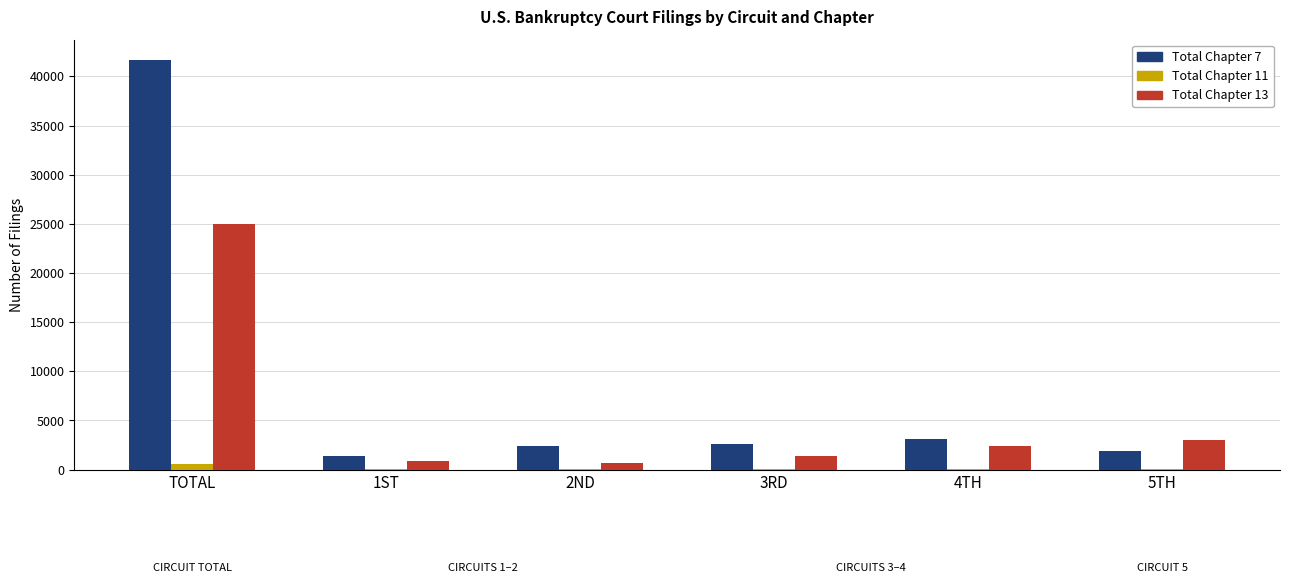

Where is Total Chapter 13 nearest to the value 12803?

5TH